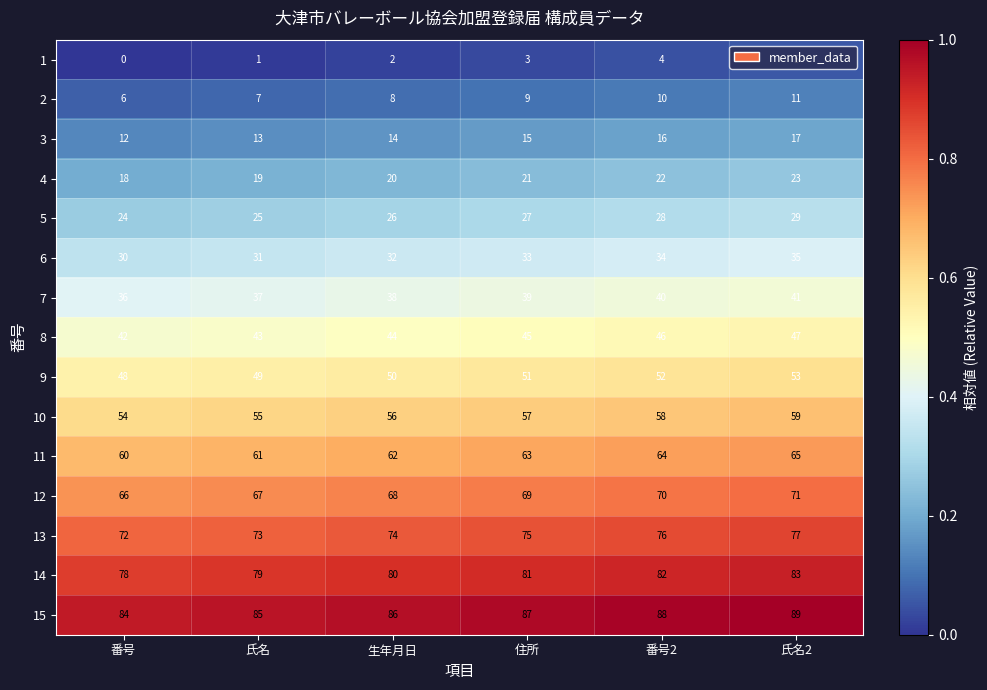

How many 5 values are between 25 and 28?

4